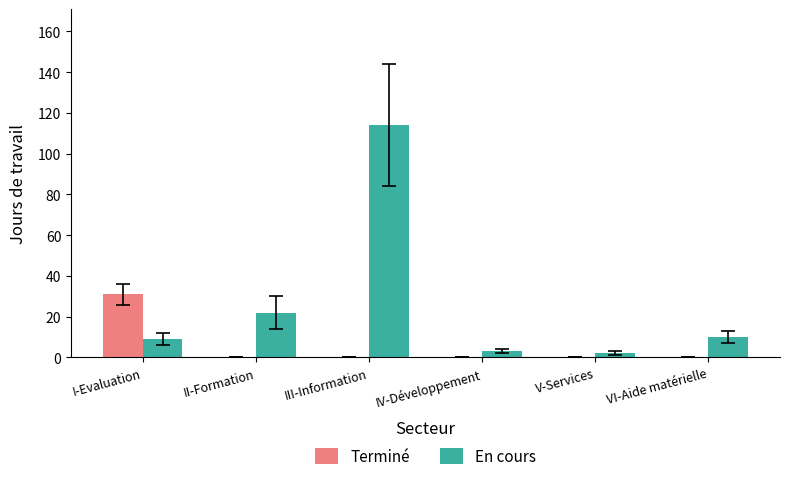

Does the chart contain stacked bars?

No